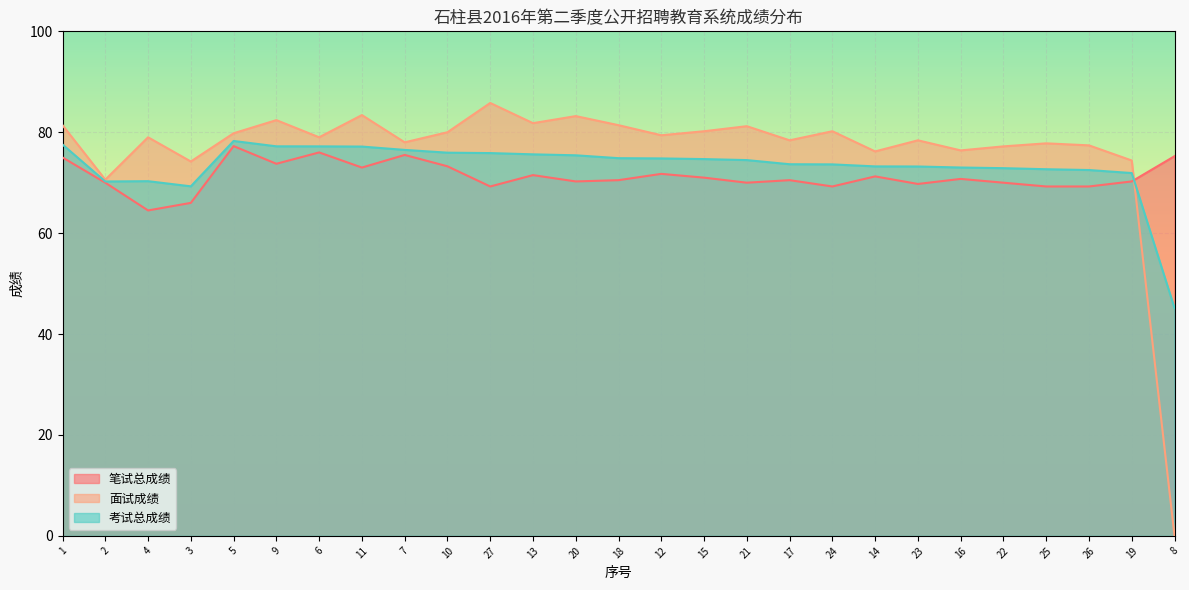

Count the number of data series in this chart.

3